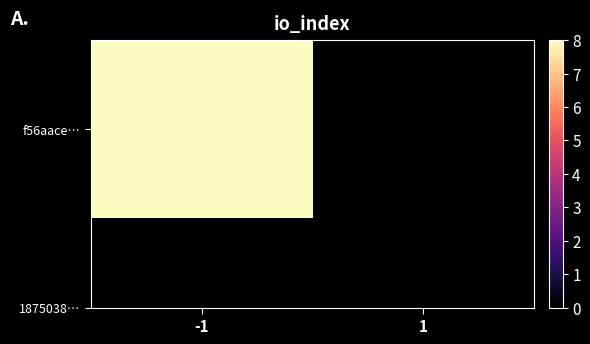

Is it true that the value at -1 is 8?

True